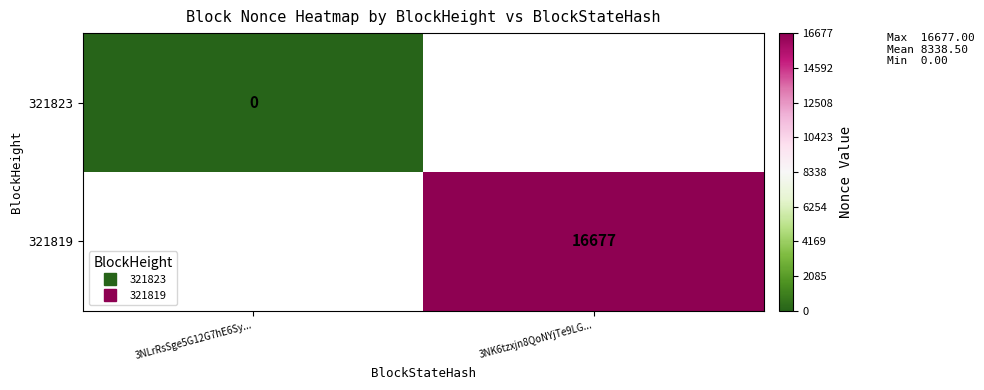

List the labels in order of 321819 value, smallest first.

3NLrRsSge5G12G7hE6Sy..., 3NK6tzxjn8QoNYjTe9LG...